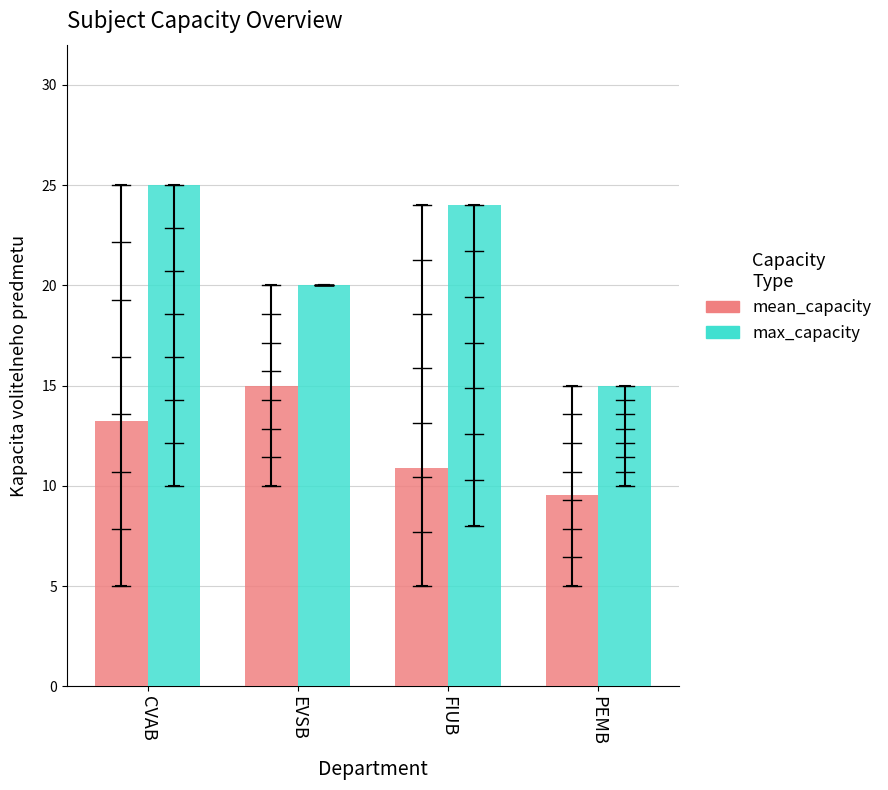

How many groups of bars are there?

4